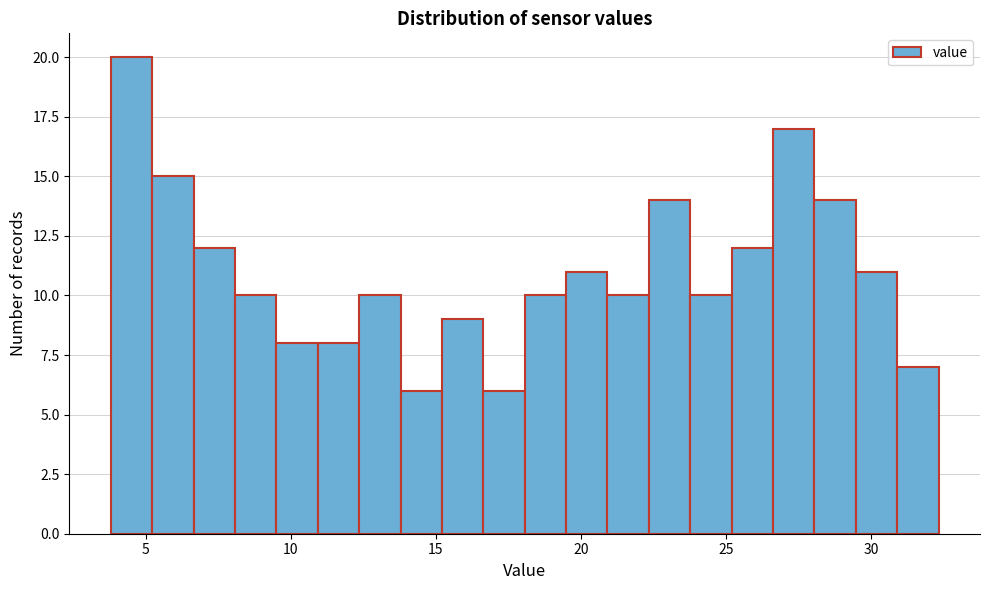

Around what value on the x-axis is the tallest bar? Give the approximate position of its centre, as read against the axis.

4.5